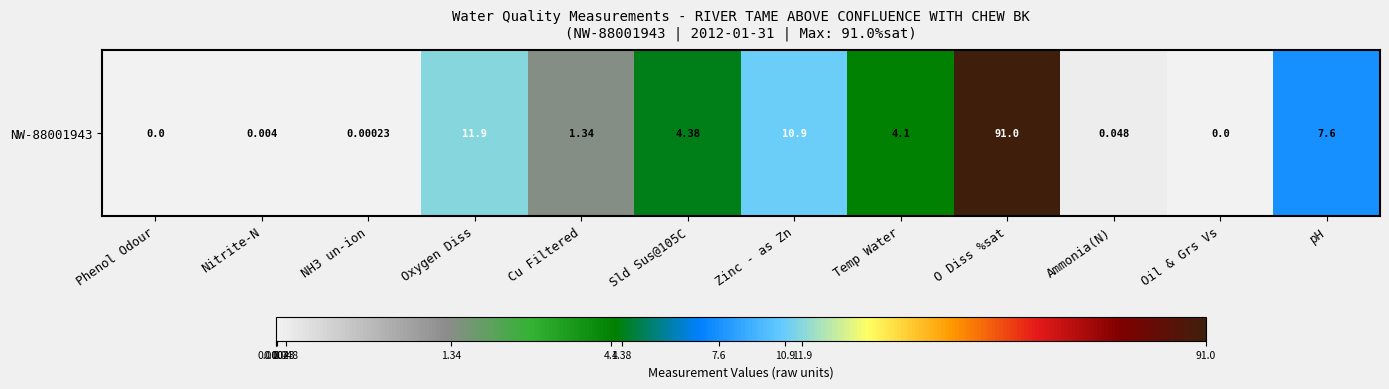

List the labels in order of value, smallest first.

Phenol Odour, Oil & Grs Vs, NH3 un-ion, Nitrite-N, Ammonia(N), Cu Filtered, Temp Water, Sld Sus@105C, pH, Zinc - as Zn, Oxygen Diss, O Diss %sat